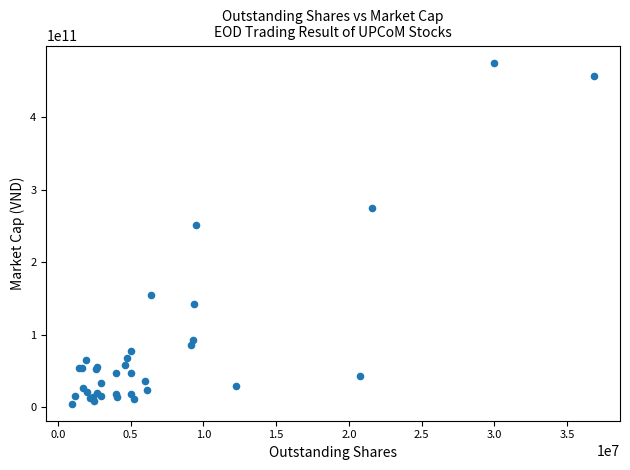

What Y value in the scatter plot is closest to 240075000000?

250964460500